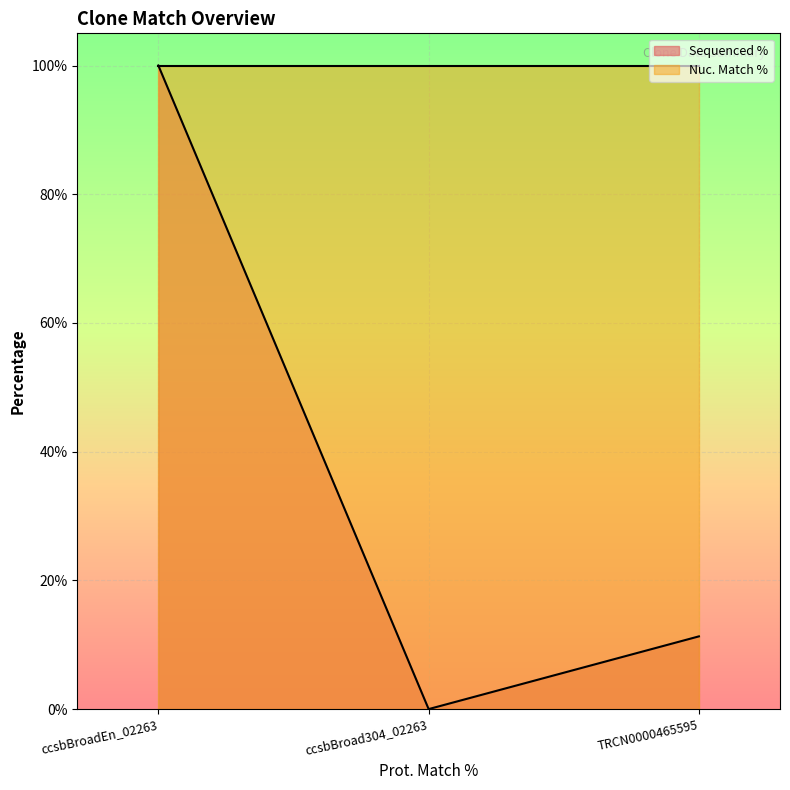

How many positive values are there?

2